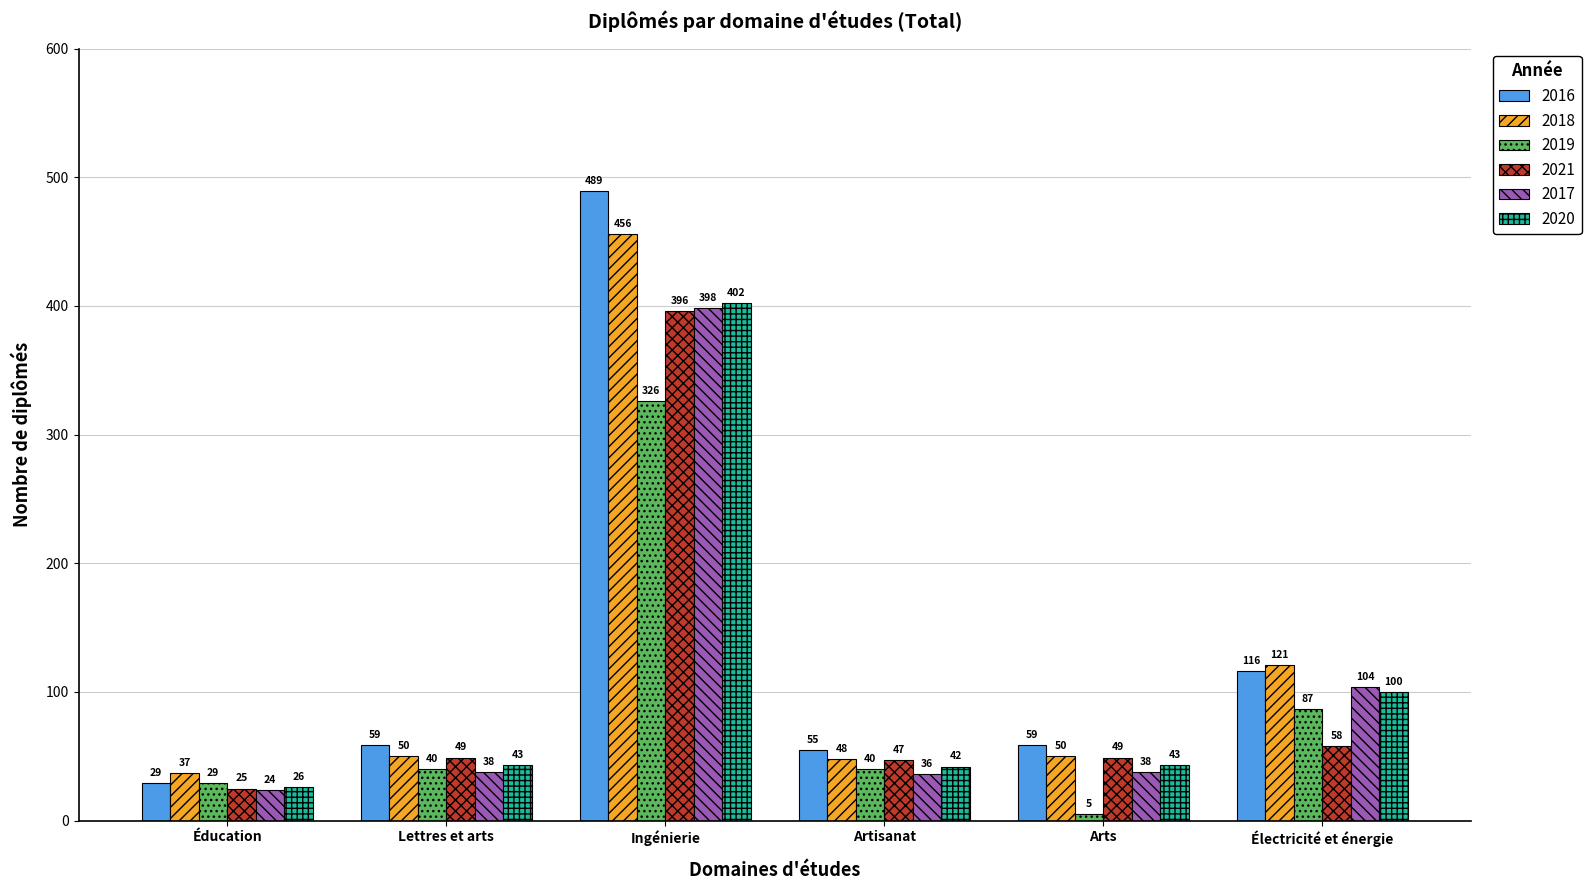

Reading left to right, what are all the values shown in this chart?

2016: Éducation=29	Lettres et arts=59	Ingénierie=489	Artisanat=55	Arts=59	Électricité et énergie=116
2018: Éducation=37	Lettres et arts=50	Ingénierie=456	Artisanat=48	Arts=50	Électricité et énergie=121
2019: Éducation=29	Lettres et arts=40	Ingénierie=326	Artisanat=40	Arts=5	Électricité et énergie=87
2021: Éducation=25	Lettres et arts=49	Ingénierie=396	Artisanat=47	Arts=49	Électricité et énergie=58
2017: Éducation=24	Lettres et arts=38	Ingénierie=398	Artisanat=36	Arts=38	Électricité et énergie=104
2020: Éducation=26	Lettres et arts=43	Ingénierie=402	Artisanat=42	Arts=43	Électricité et énergie=100